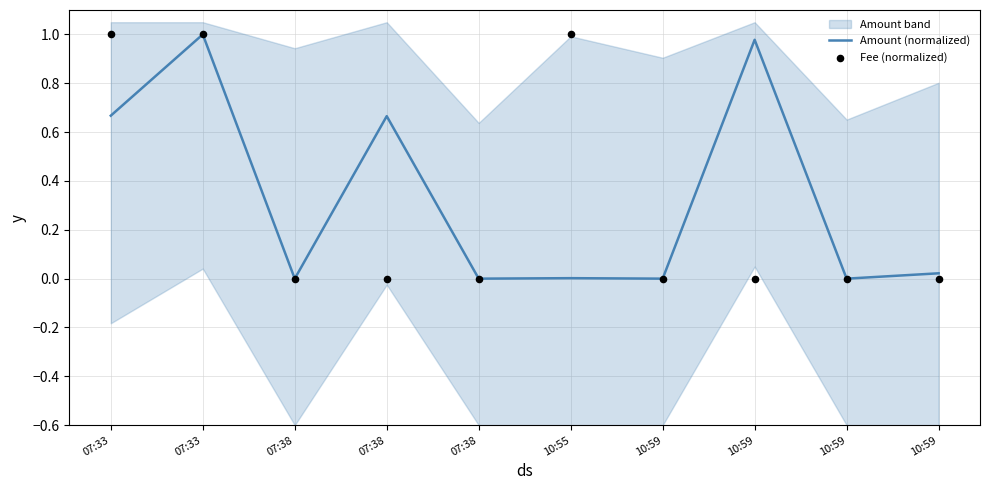

Which series reaches the minimum Y coordinate?

Amount (normalized)